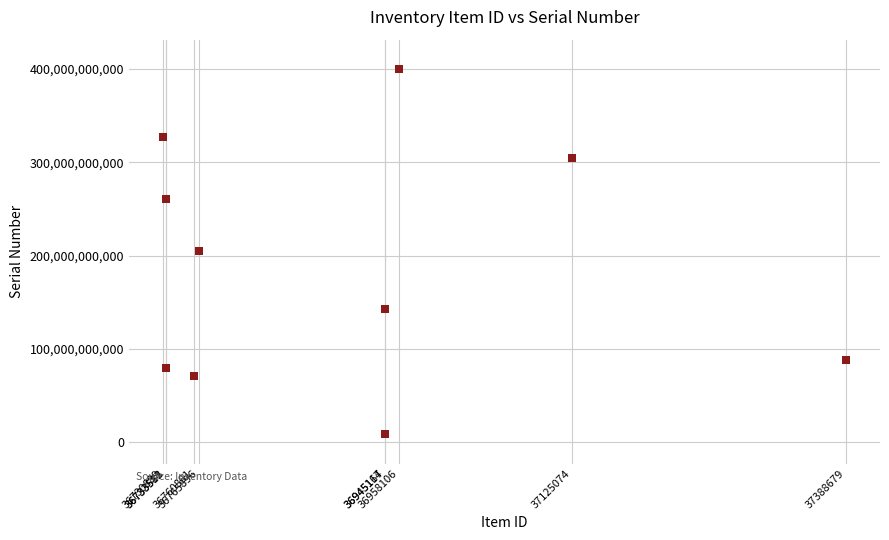

What is the average X value?

36908690